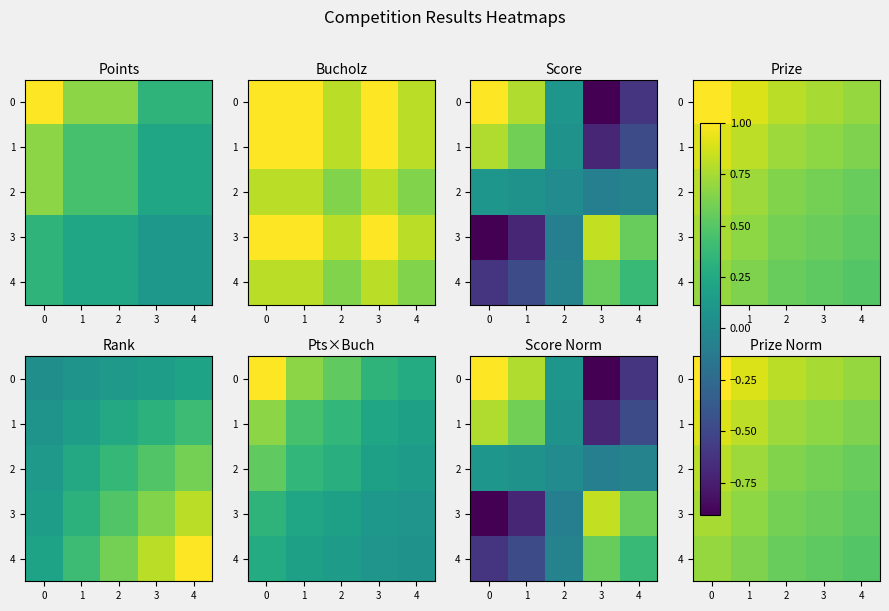

What is the difference between the maximum and minimum values in the 3 series?

0.2